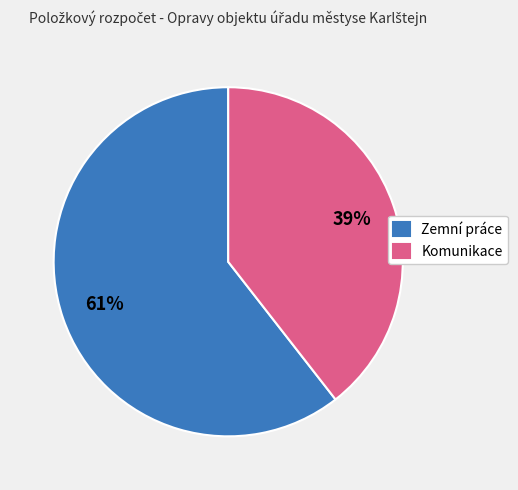

Which category has the biggest portion of the pie?

Zemní práce